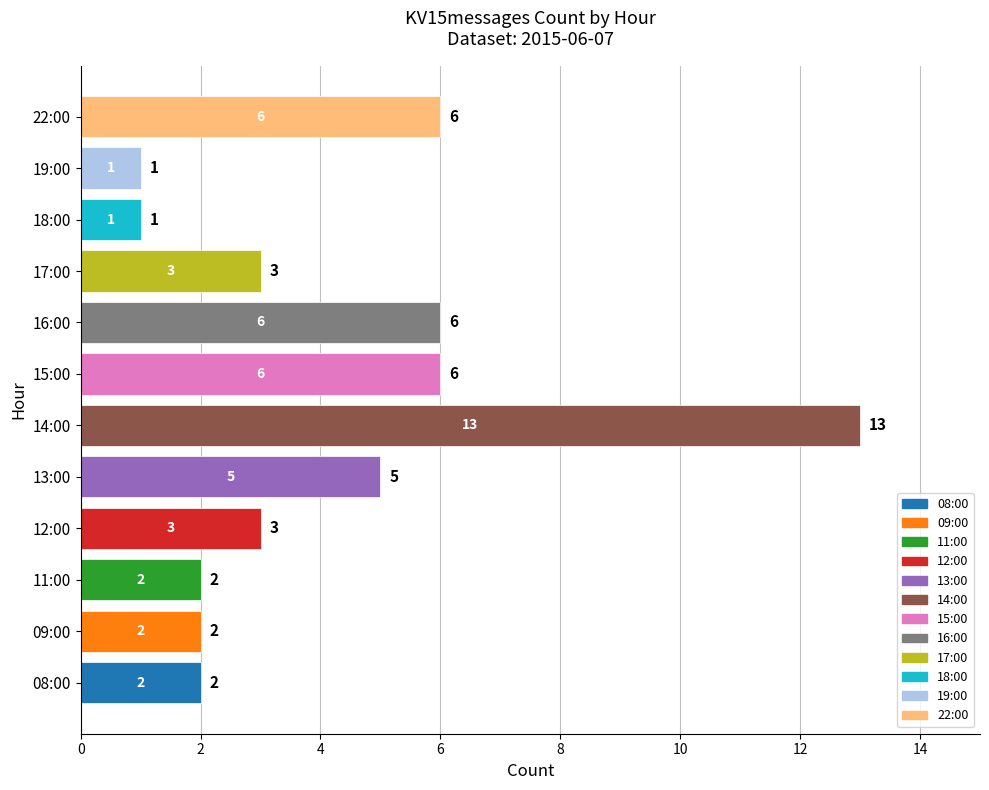

What is the difference between the maximum and minimum values?

12